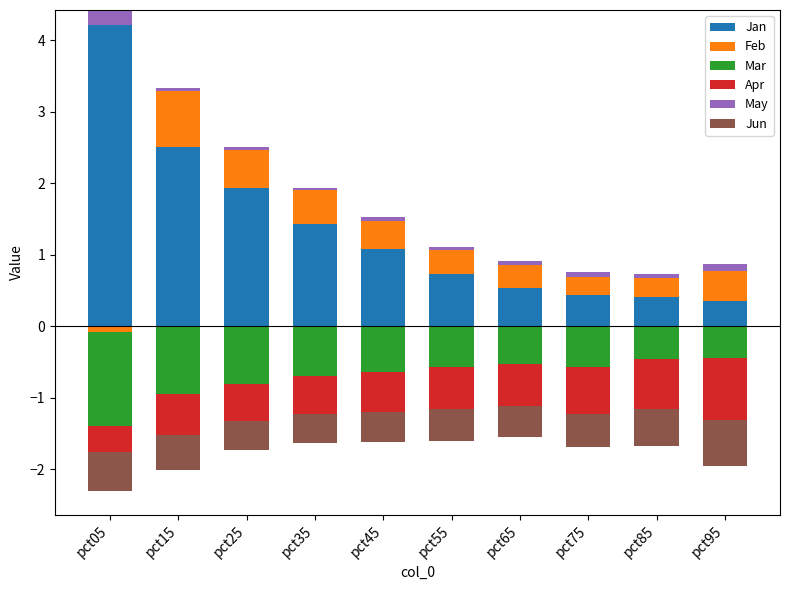

Which series has the widest spread of values?

Jan